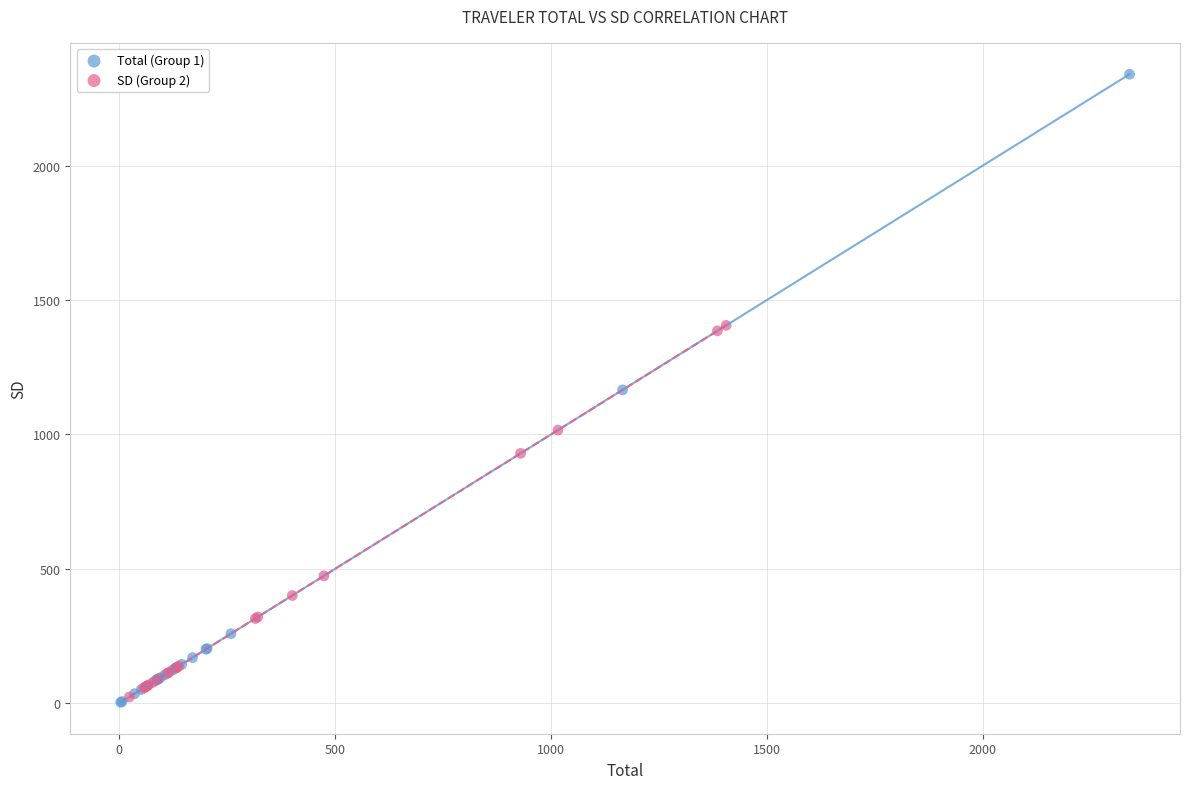

Which series reaches the maximum Y coordinate?

Total (Group 1)